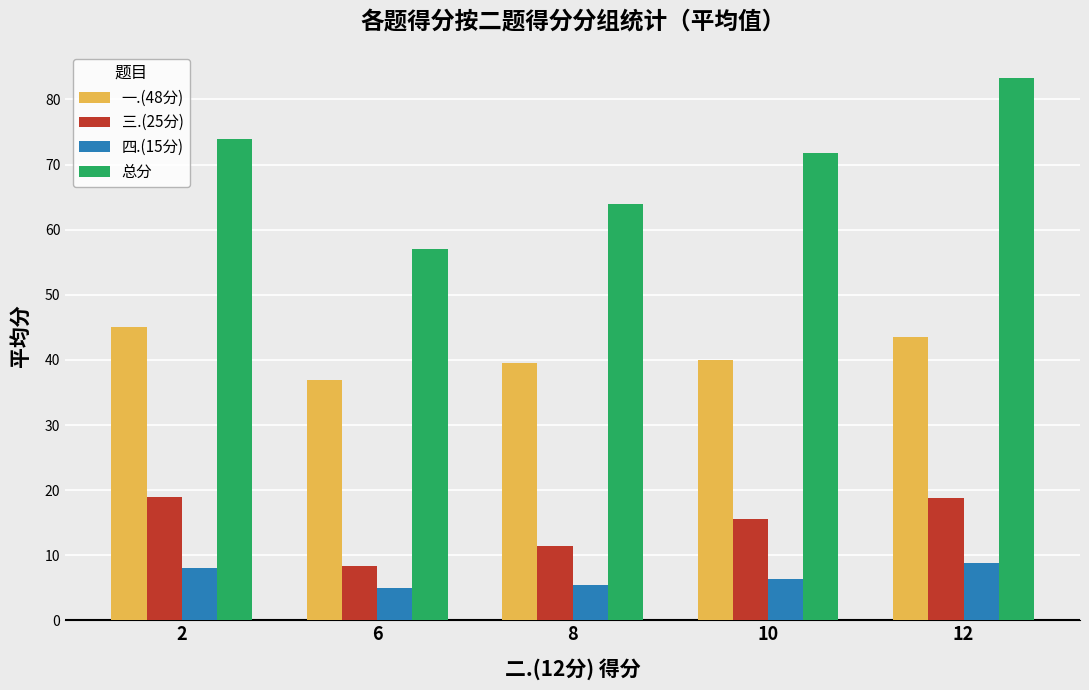

What is the difference between the highest and lowest values at 10?

65.3